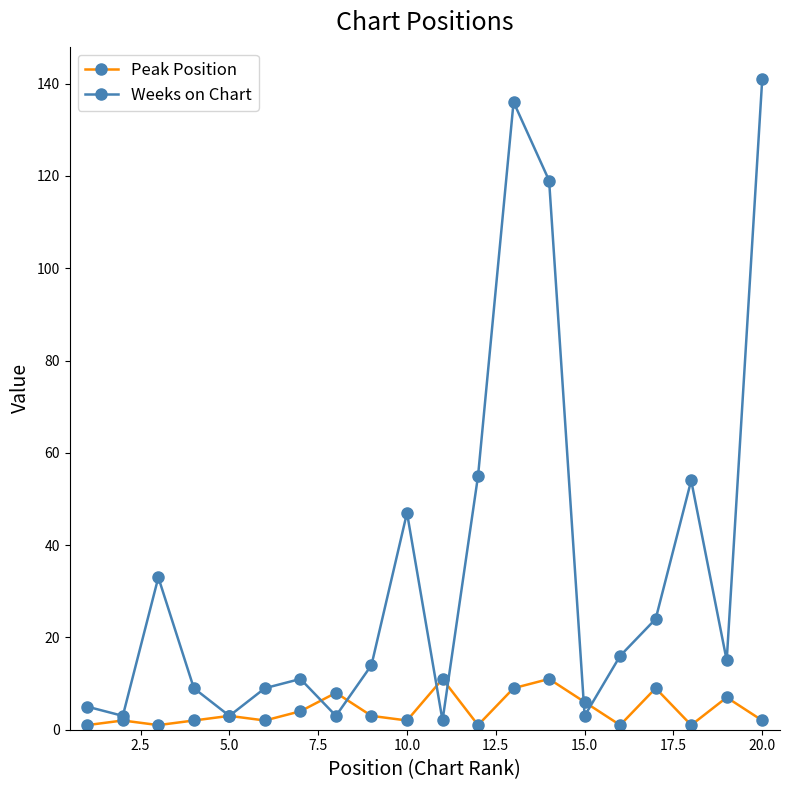

True or false: Weeks on Chart has more than 1 points higher than both neighbors.

True